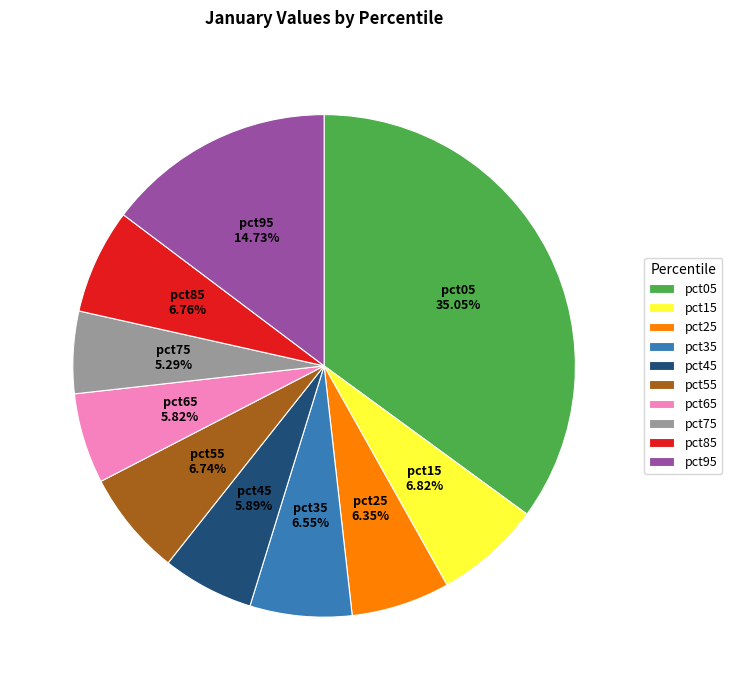

To the nearest percent, what is the difference between the pct55 and pct45 slice percentages?

1%